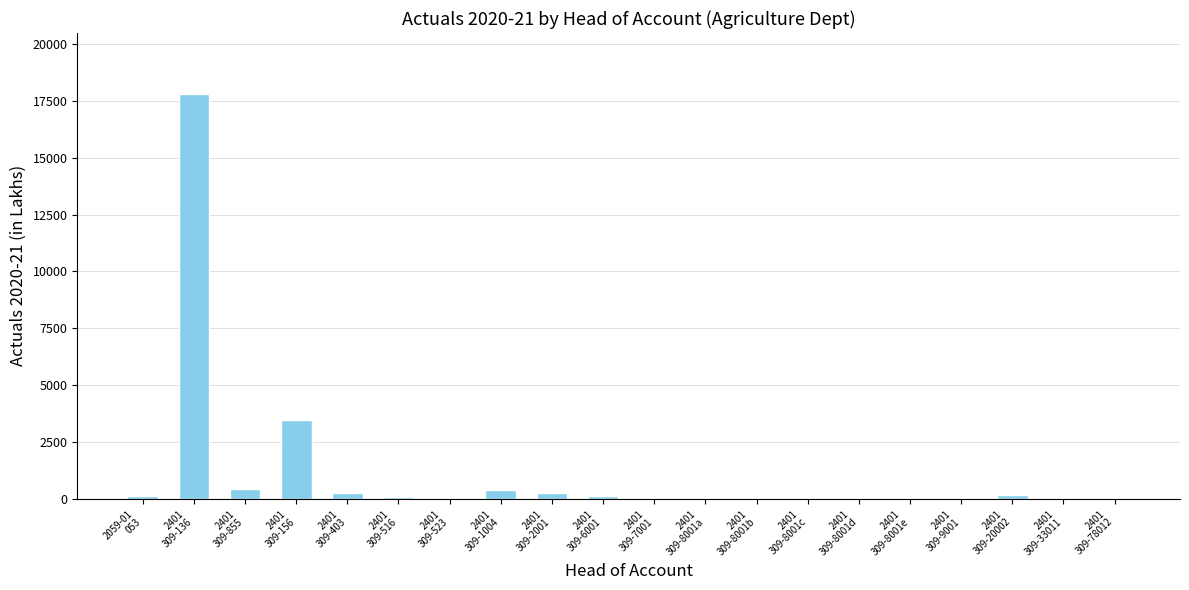

Count the number of values greater than 65.

10